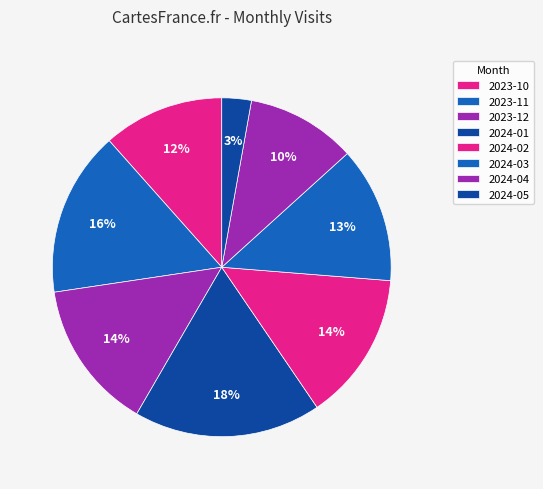

How many segments does this pie chart have?

8